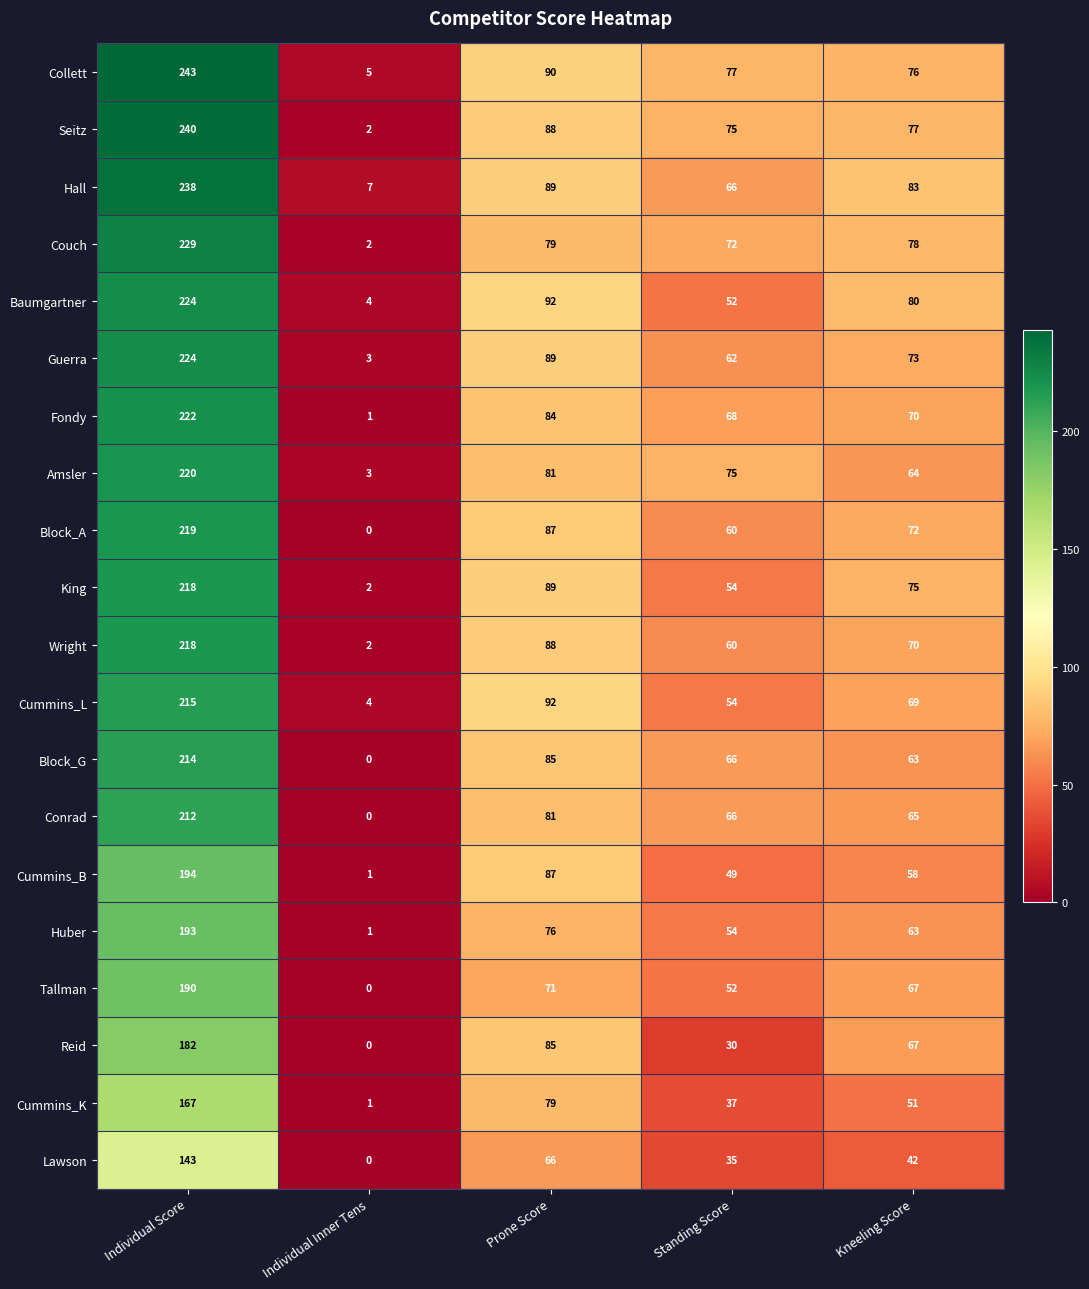

What is the highest value of the Couch series?

229